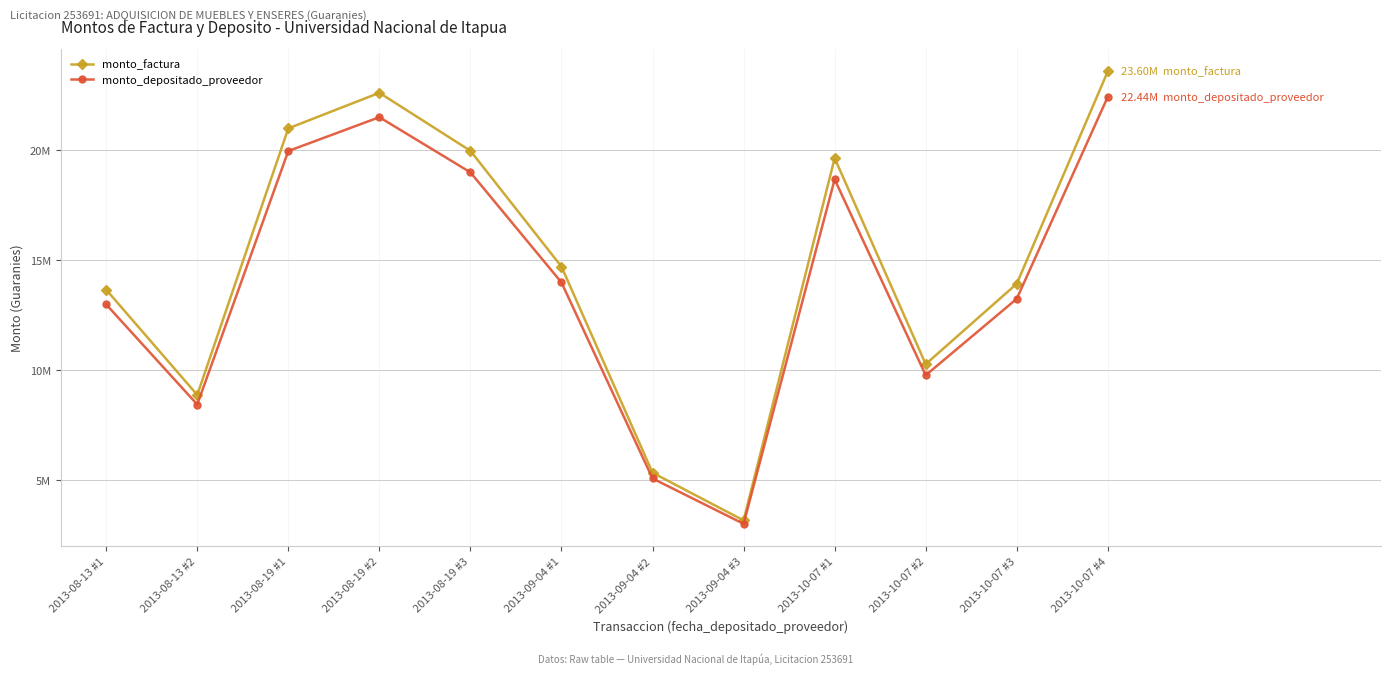

What is the minimum value for monto_factura?

3160000